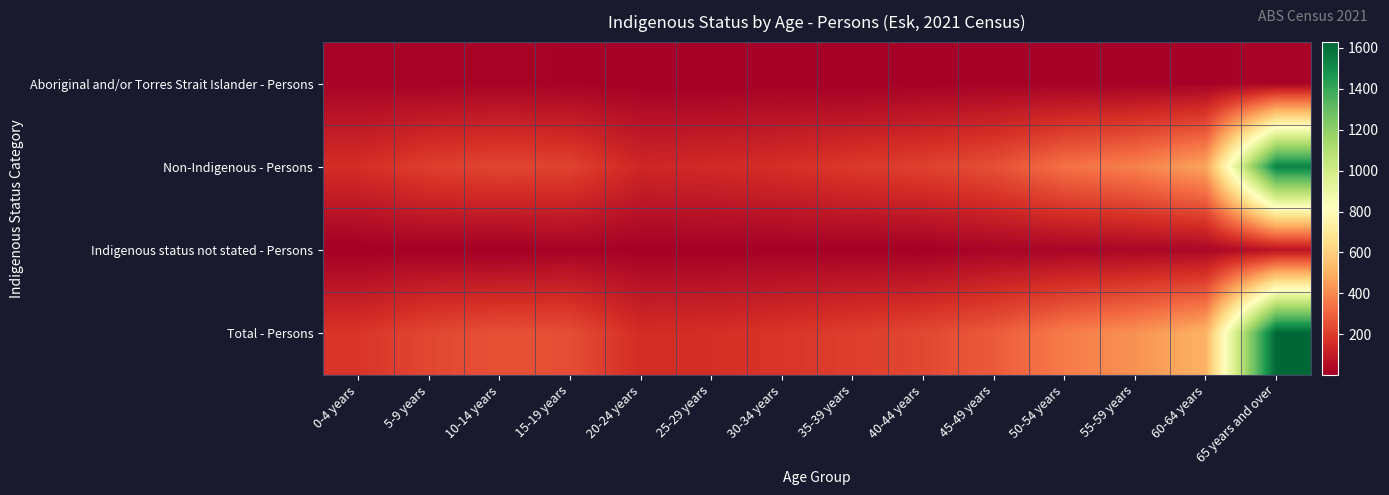

Reading left to right, what are all the values shown in this chart?

Aboriginal and/or Torres Strait Islander - Persons: 0-4 years=17	5-9 years=16	10-14 years=19	15-19 years=15	20-24 years=11	25-29 years=8	30-34 years=11	35-39 years=5	40-44 years=11	45-49 years=15	50-54 years=12	55-59 years=14	60-64 years=13	65 years and over=20
Non-Indigenous - Persons: 0-4 years=158	5-9 years=207	10-14 years=227	15-19 years=218	20-24 years=136	25-29 years=147	30-34 years=162	35-39 years=192	40-44 years=213	45-49 years=253	50-54 years=338	55-59 years=379	60-64 years=471	65 years and over=1531
Indigenous status not stated - Persons: 0-4 years=4	5-9 years=10	10-14 years=3	15-19 years=16	20-24 years=11	25-29 years=10	30-34 years=11	35-39 years=9	40-44 years=6	45-49 years=22	50-54 years=23	55-59 years=30	60-64 years=30	65 years and over=75
Total - Persons: 0-4 years=179	5-9 years=229	10-14 years=255	15-19 years=249	20-24 years=156	25-29 years=161	30-34 years=180	35-39 years=205	40-44 years=232	45-49 years=282	50-54 years=365	55-59 years=421	60-64 years=509	65 years and over=1627